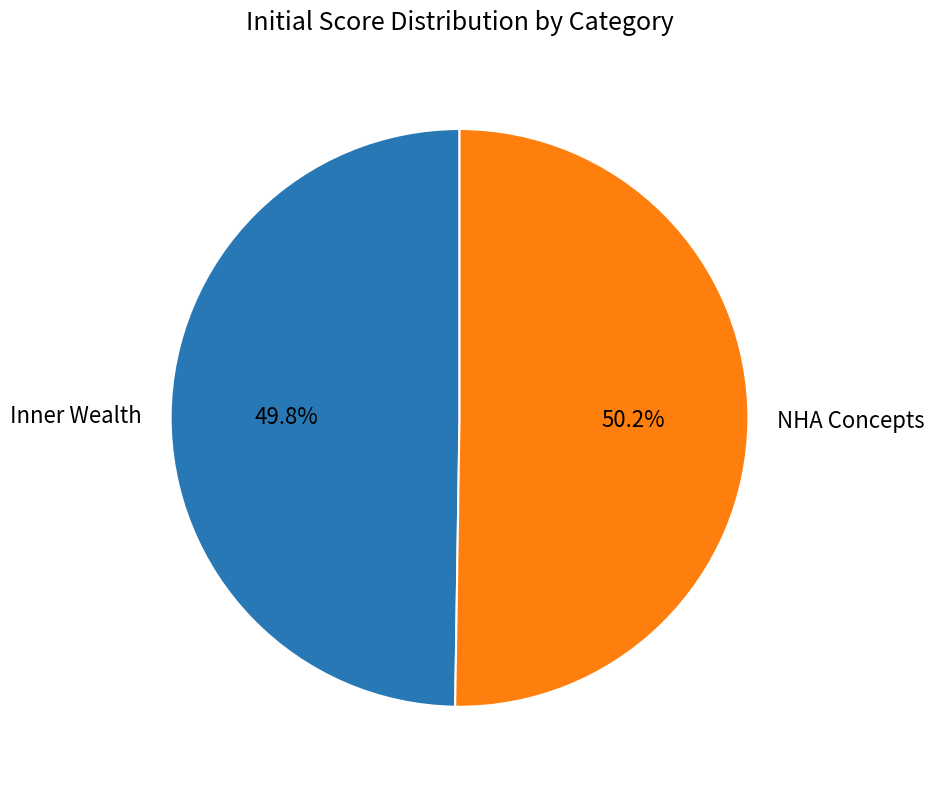

Count the number of slices in the pie.

2